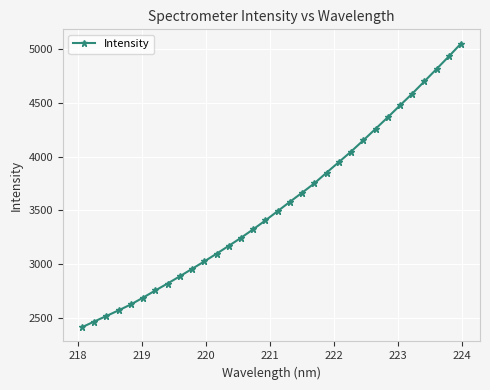

What is the greatest value displayed?

5051.6